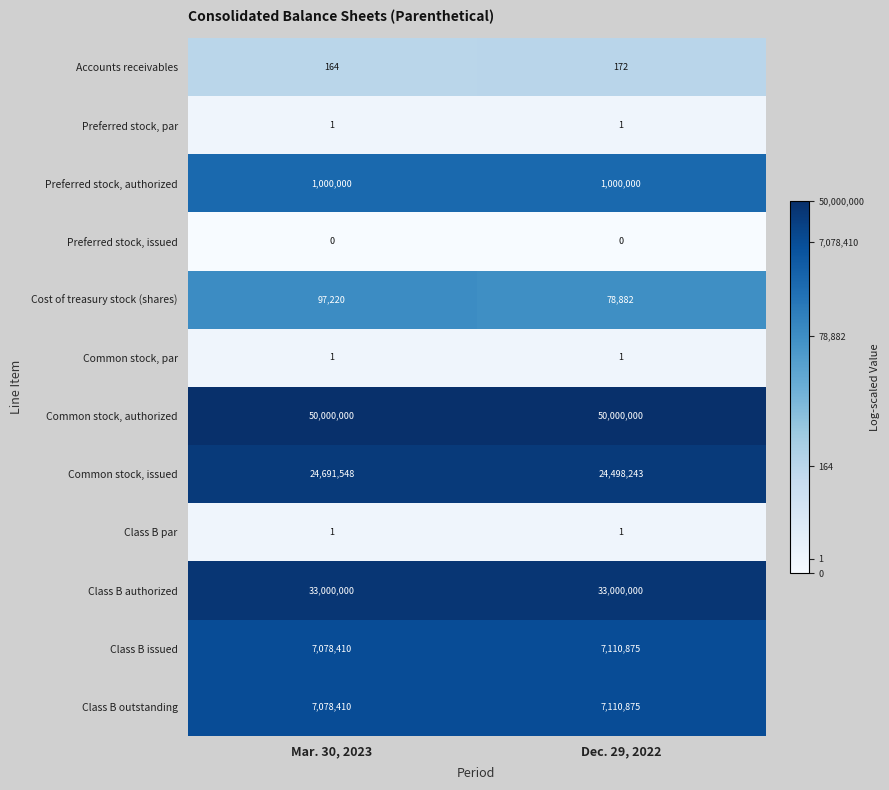

What is the spread (max minus min) of values at Dec. 29, 2022?

50000000